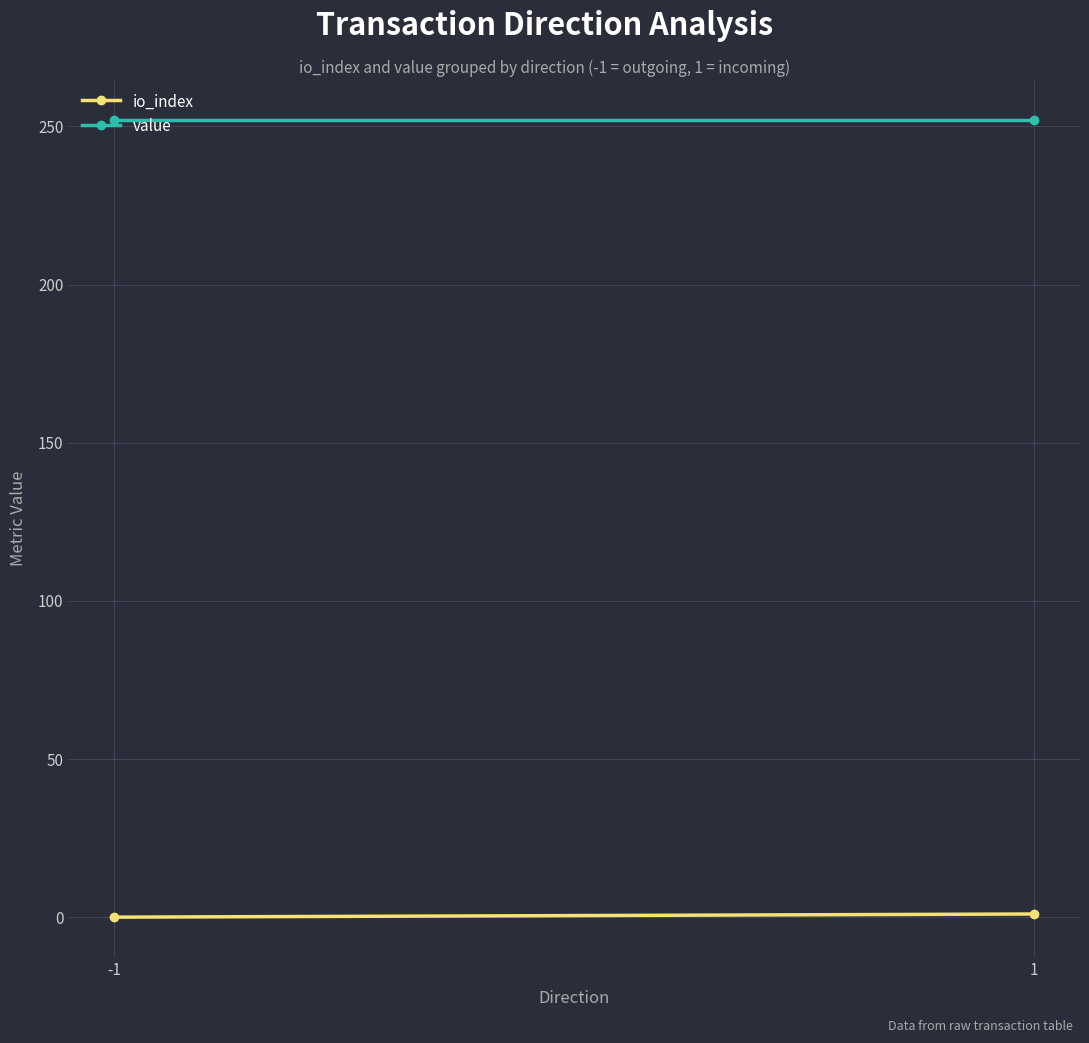

Which category has the highest value across all series?

-1